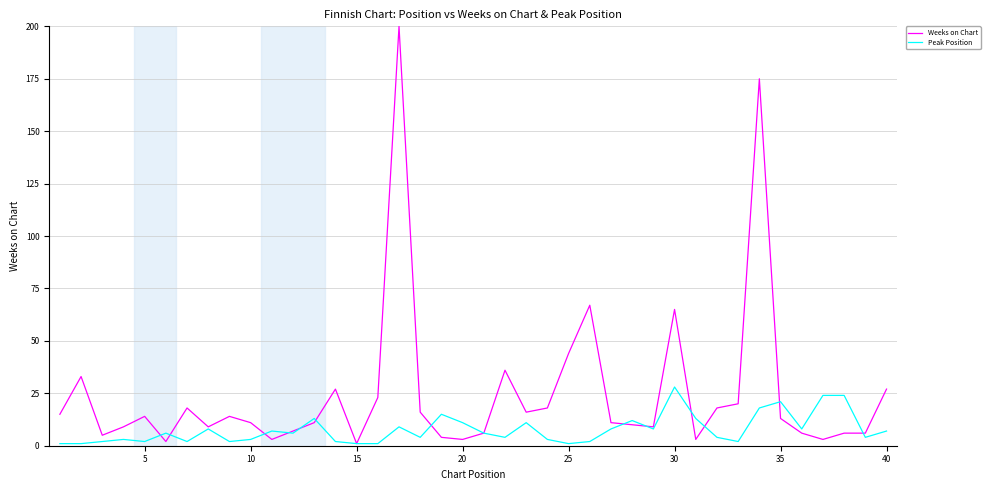

Which series has the largest range (max minus min)?

Weeks on Chart